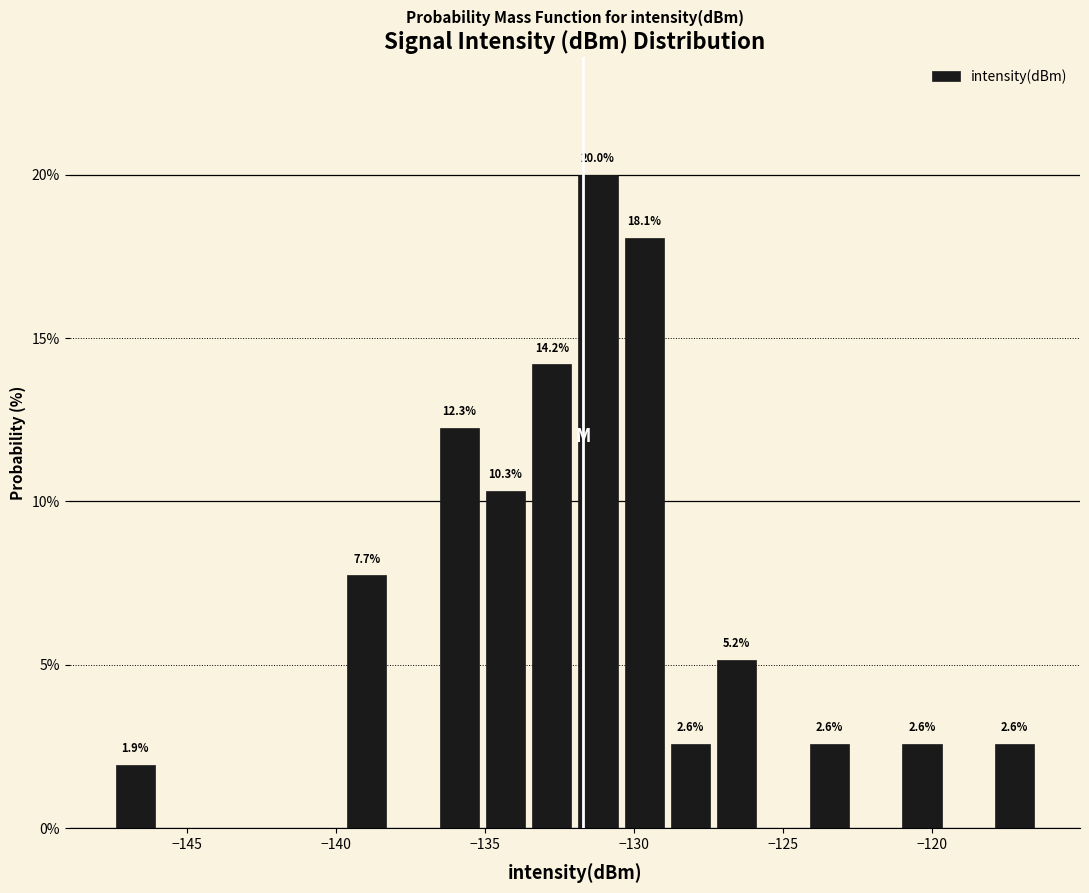

Around what value on the x-axis is the tallest bar? Give the approximate position of its centre, as read against the axis.

-131.0